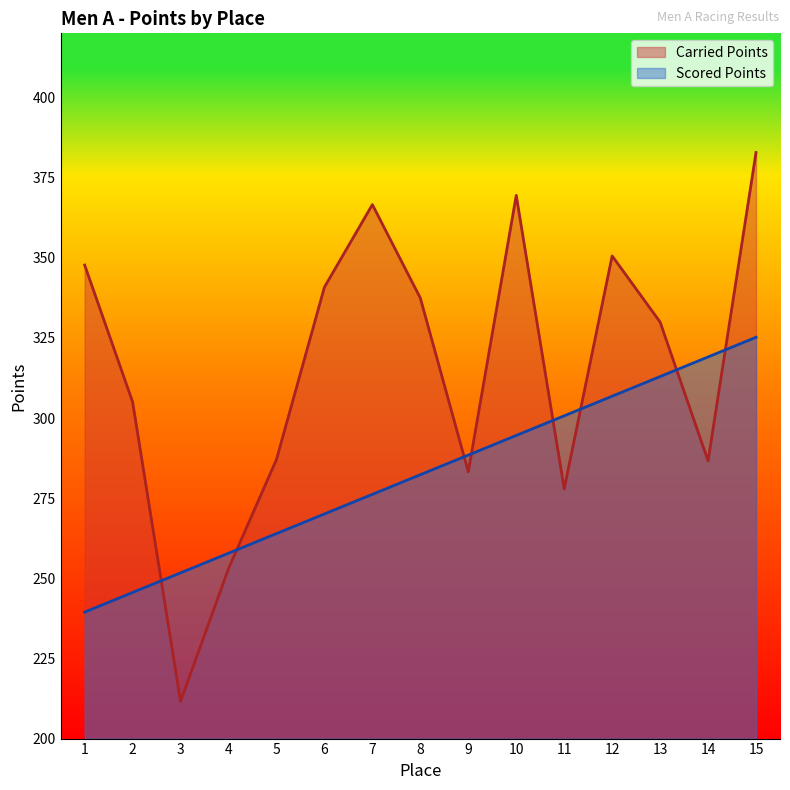

What are all the series names shown in the legend?

Carried Points, Scored Points